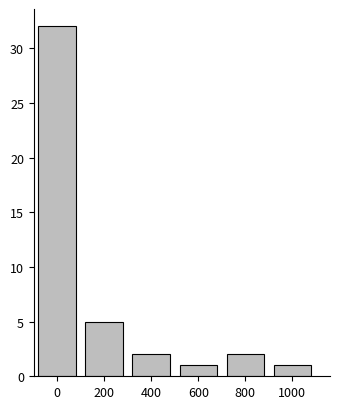

Reading right to left, what are all the values shown in this chart?

1	2	1	2	5	32